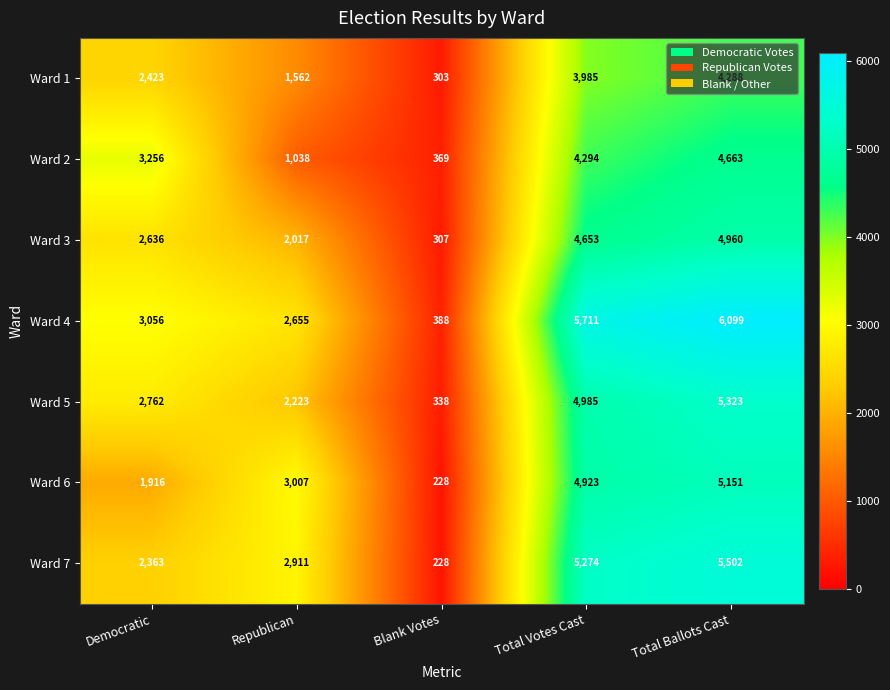

Rank the series by their maximum value, from lowest to highest.

Ward 1, Ward 2, Ward 3, Ward 6, Ward 5, Ward 7, Ward 4